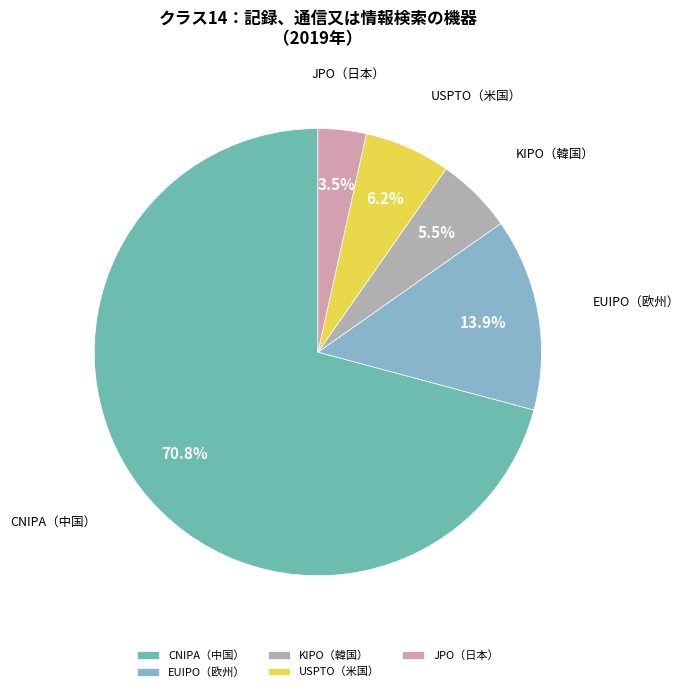

To the nearest percent, what is the difference between the largest and smallest slice percentages?

67%